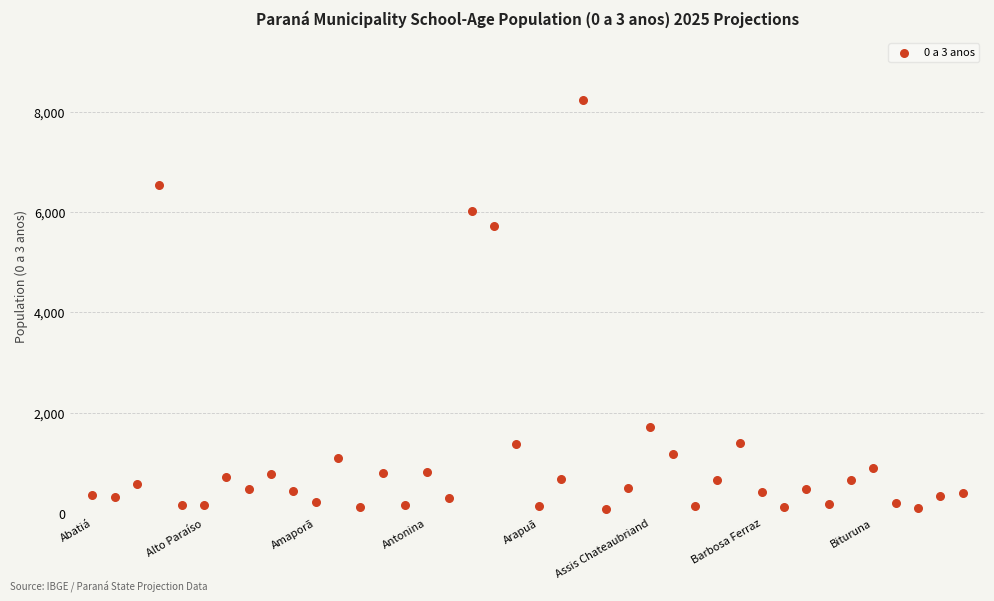

What is the range of Y values (max minus min)?

8150